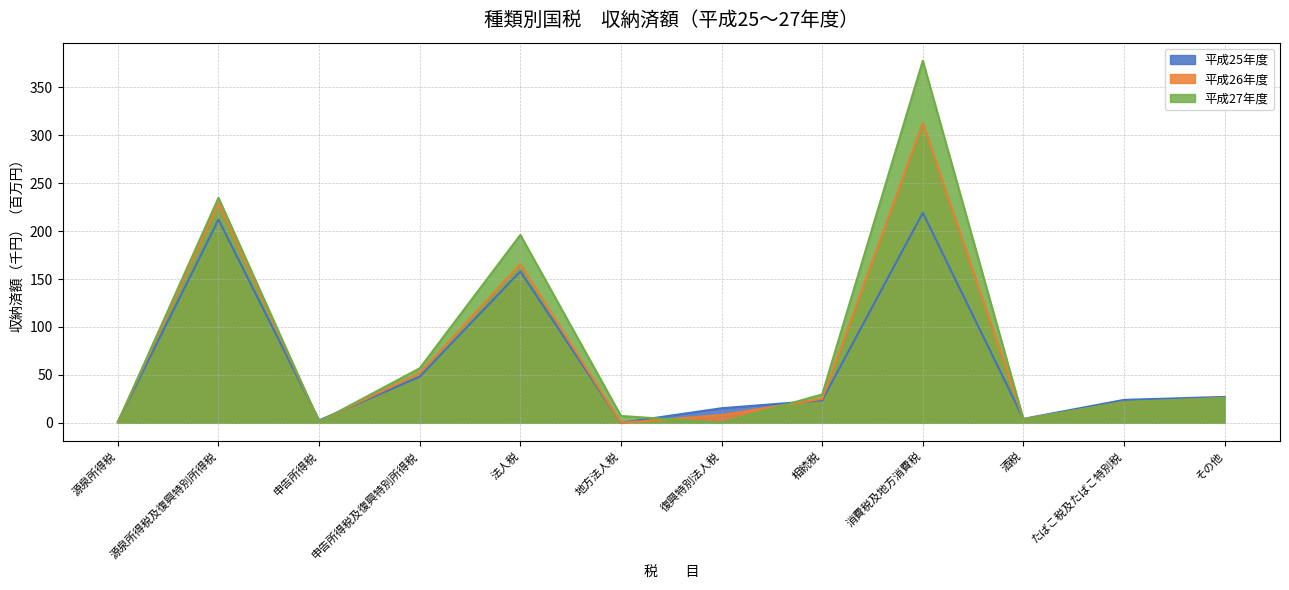

How many times do 平成27年度 and 平成25年度 cross each other?

6